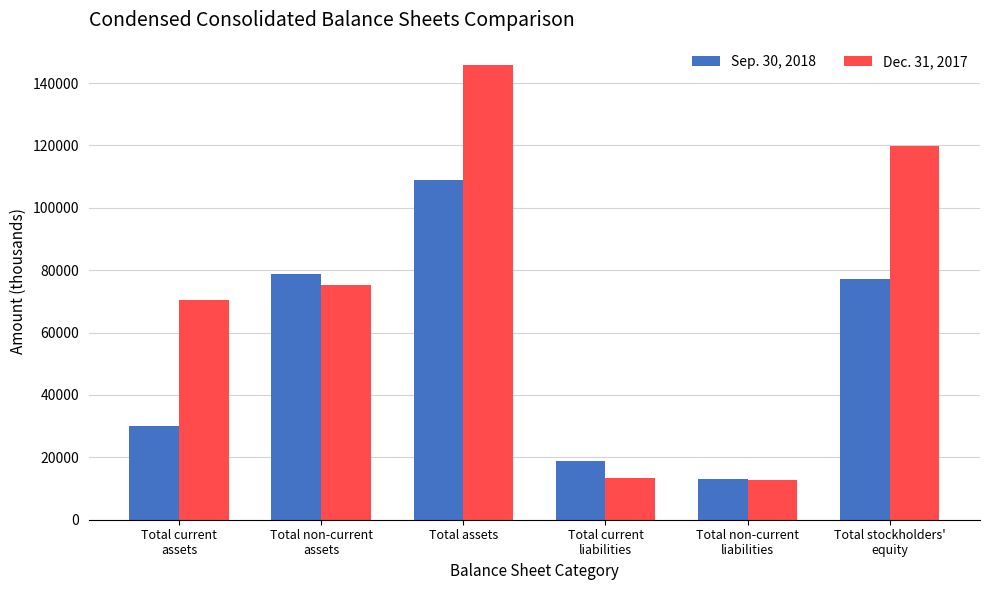

Where is Dec. 31, 2017 nearest to the value 79144?

Total non-current
assets